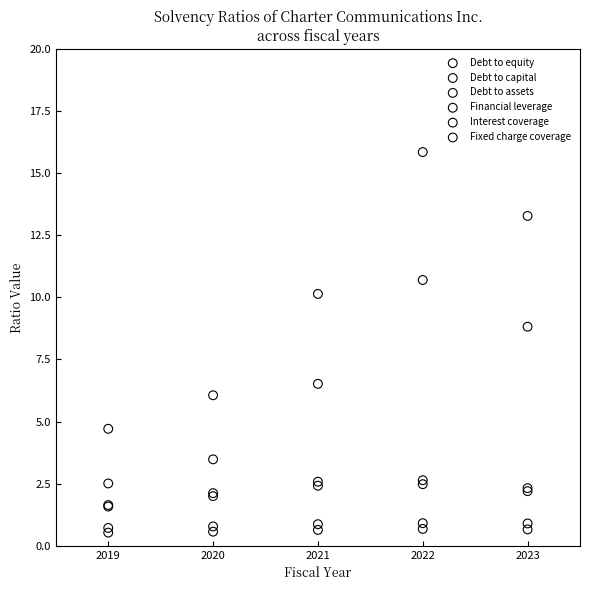

Which series reaches the maximum Y coordinate?

Financial leverage